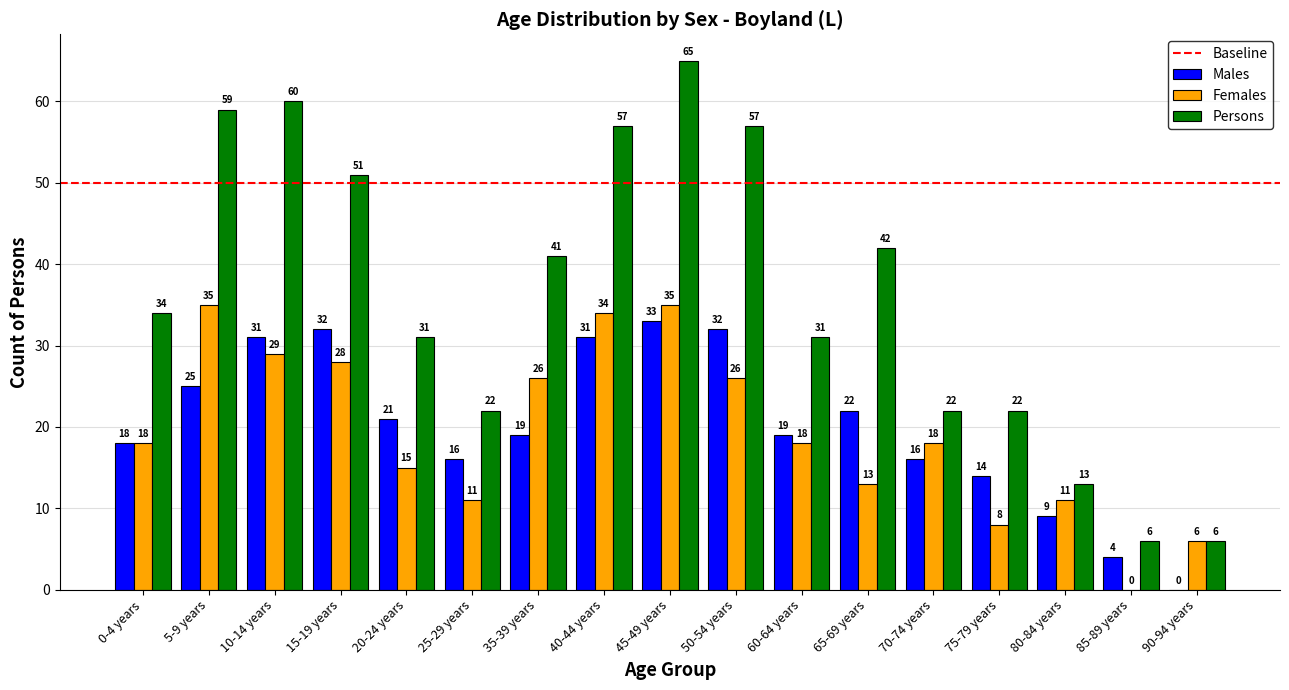

What is the sum of the Females values at 80-84 years and 15-19 years?

39